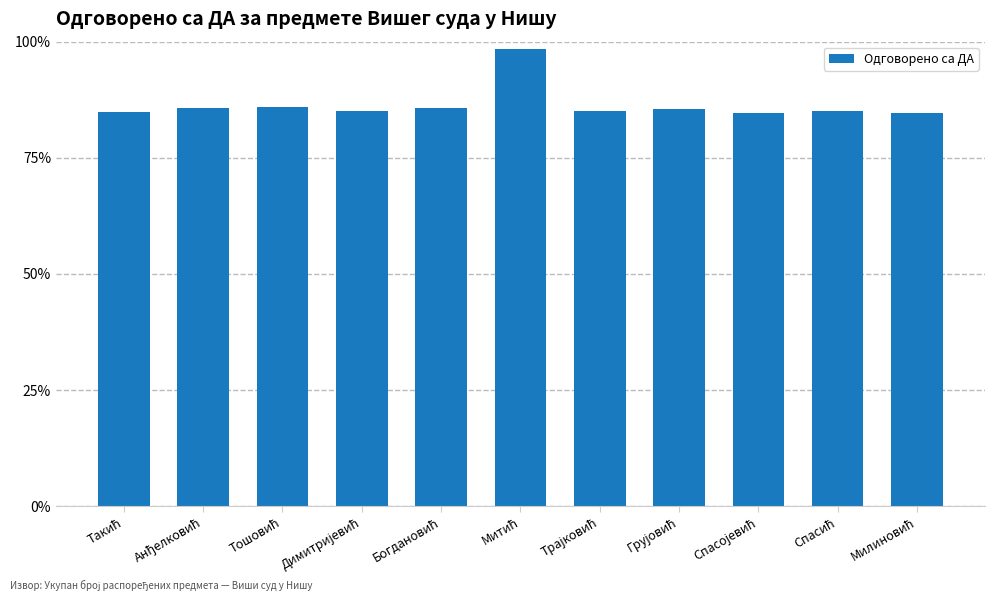

What is the average value?

86.4